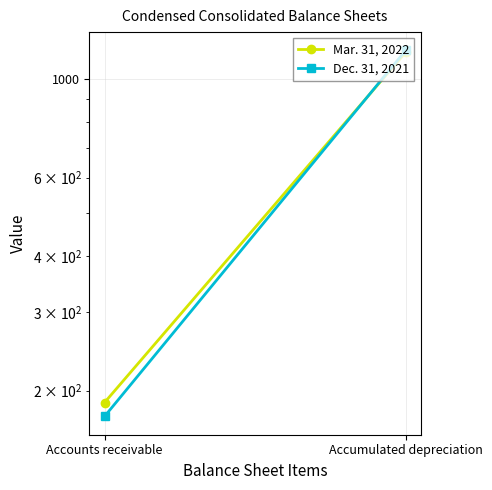

Is this an area chart (filled region under the line)?

No